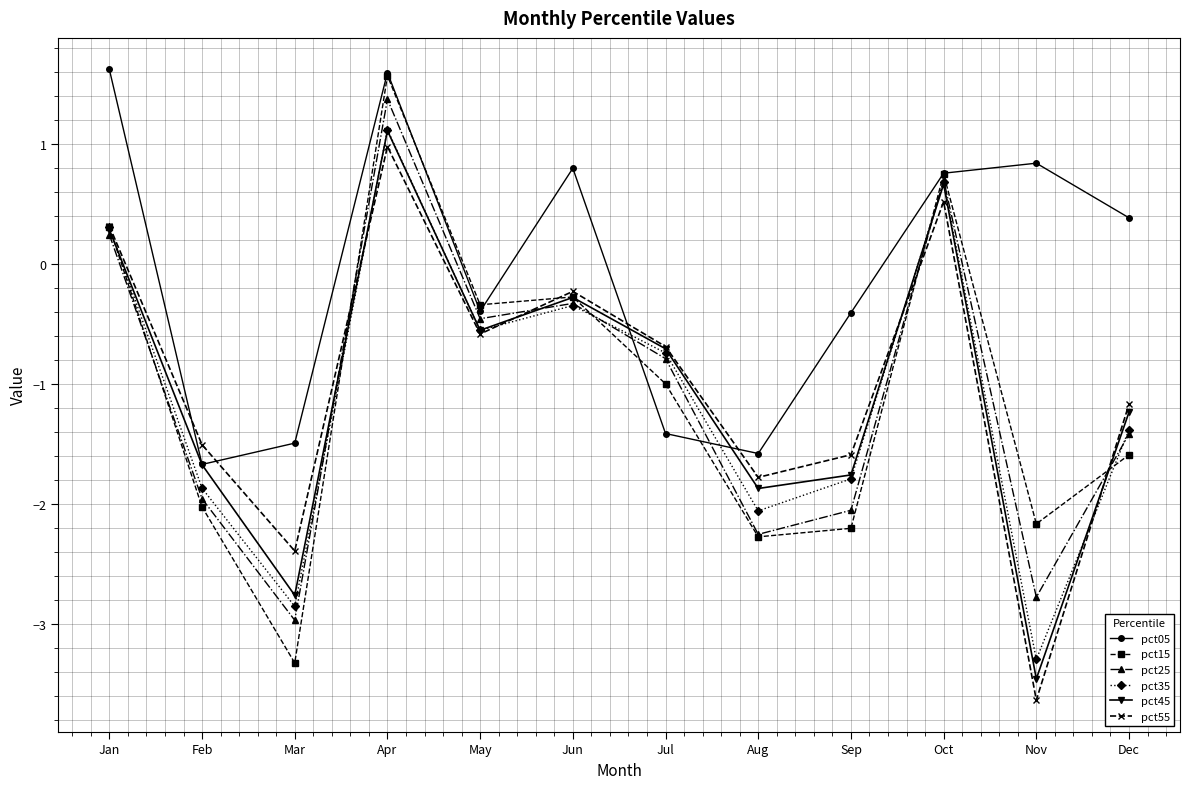

Read the pct35 value at Apr.

1.1